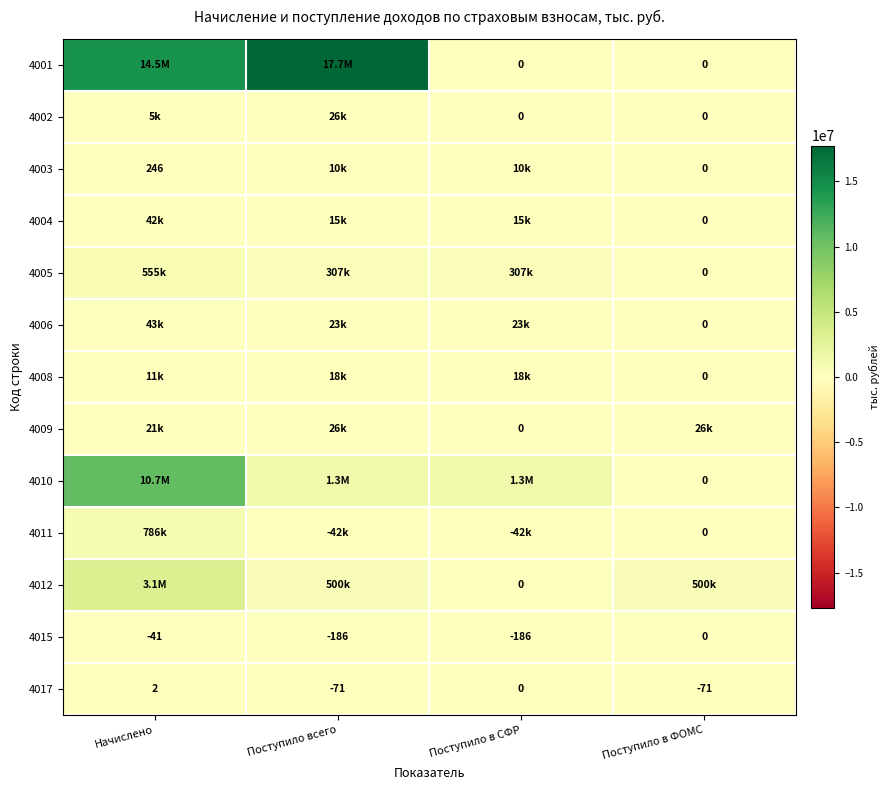

What is the total value across all series at Начислено?

29781394